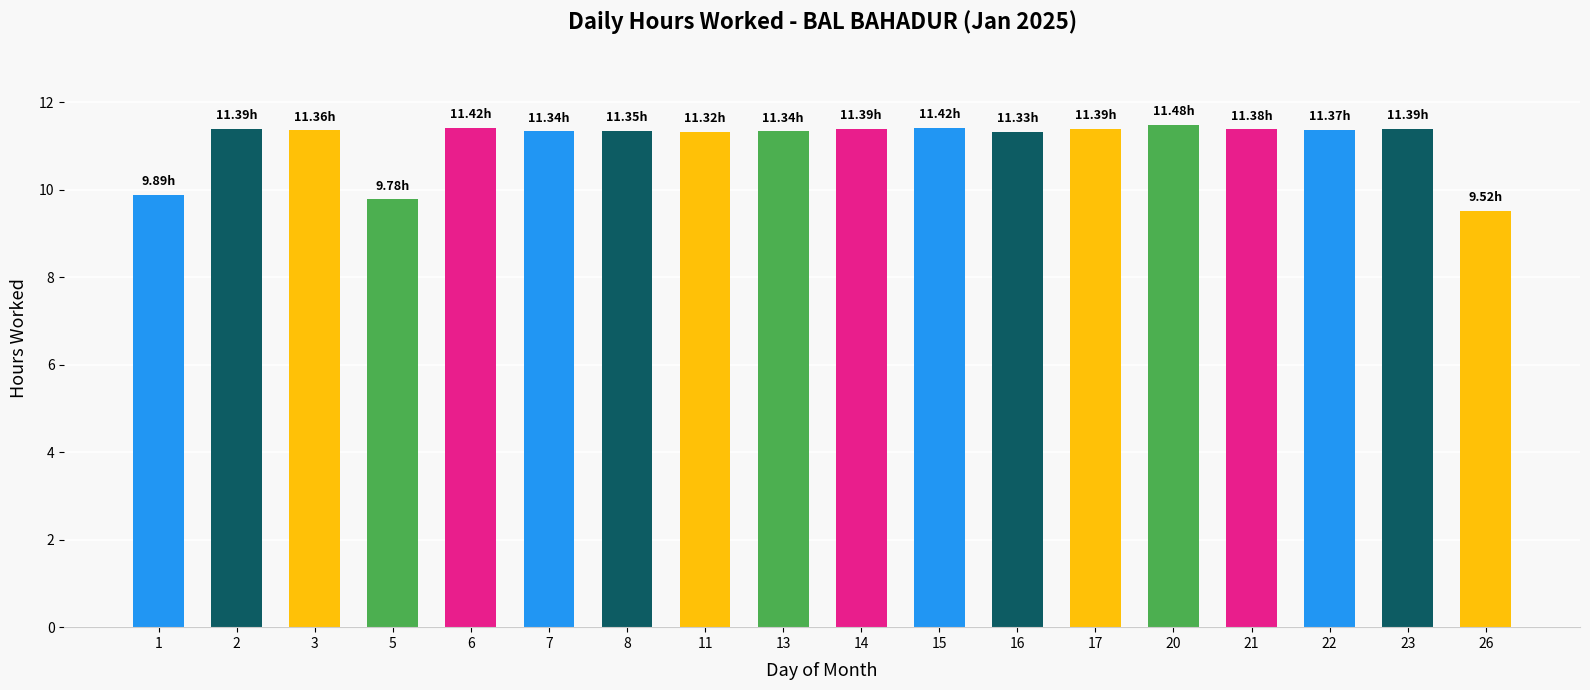

What is the difference between the second highest and minimum values?

1.9